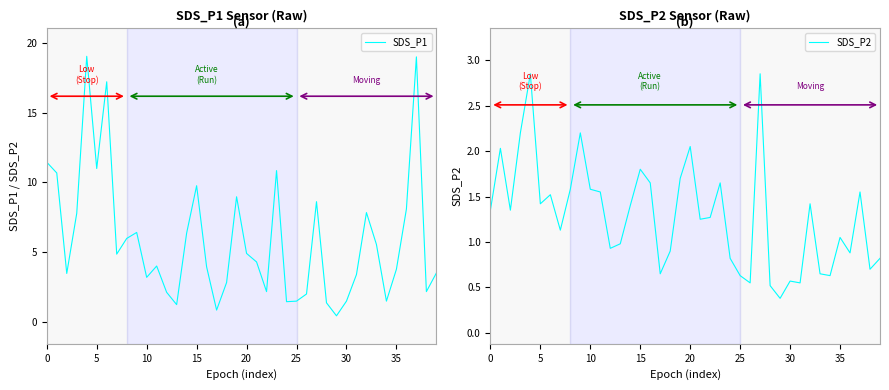

How many lines are shown in the chart?

2